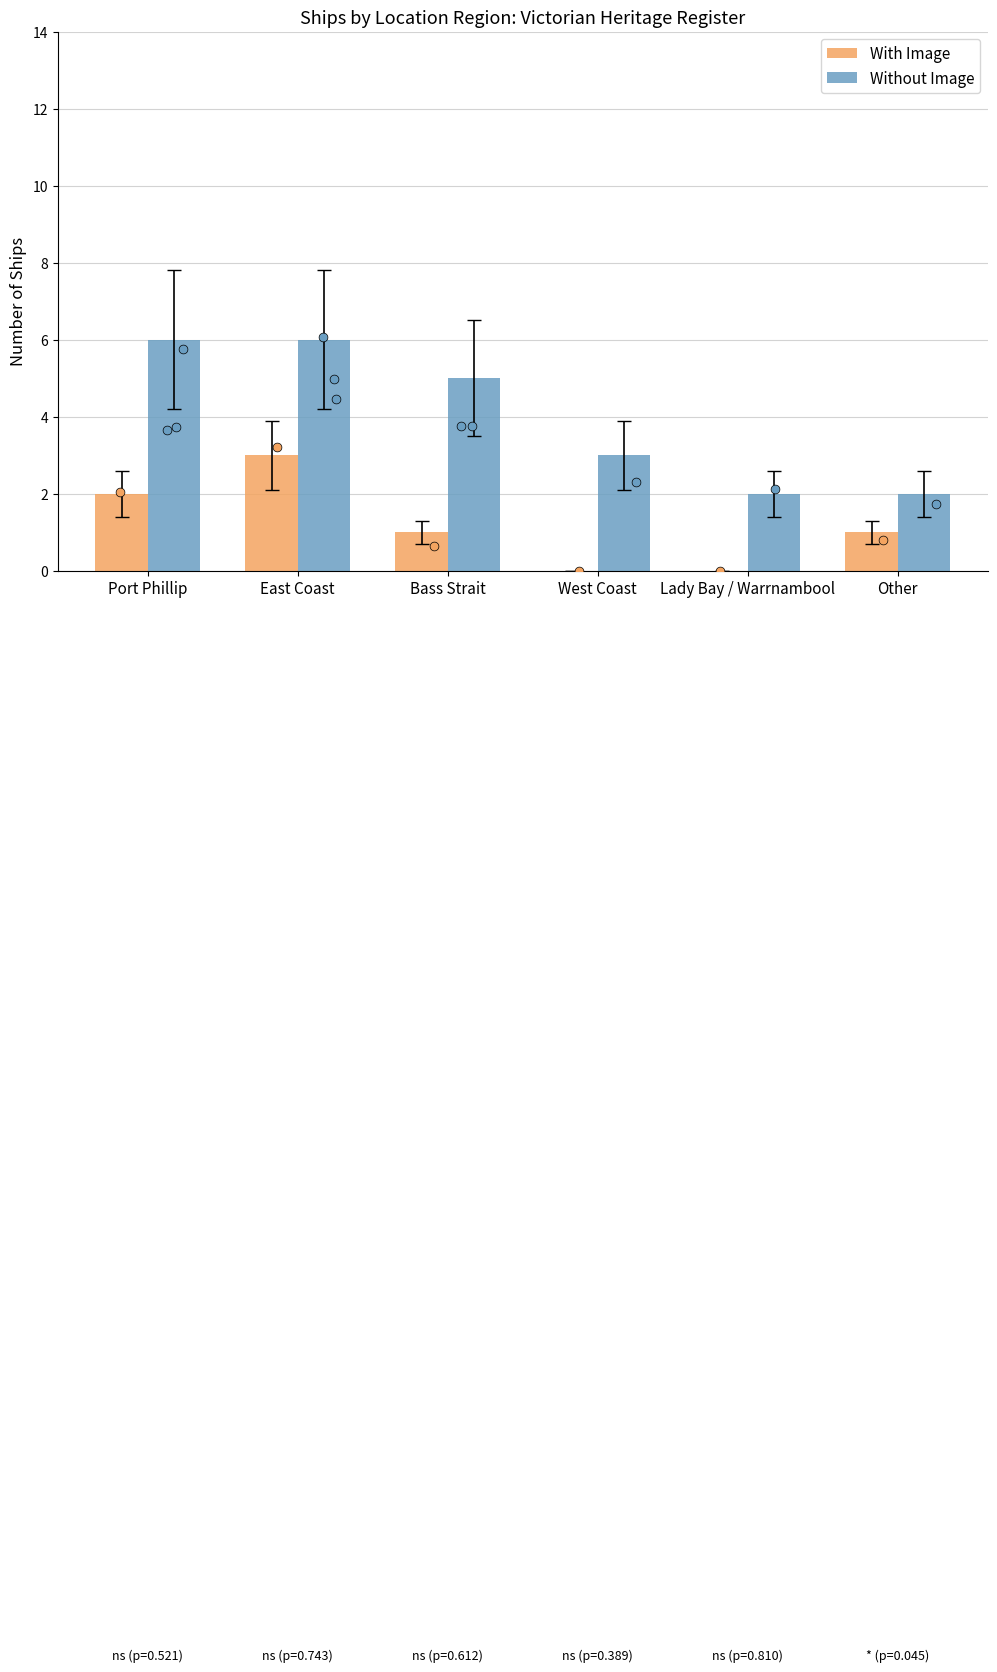

Which series reaches the minimum Y coordinate?

With Image